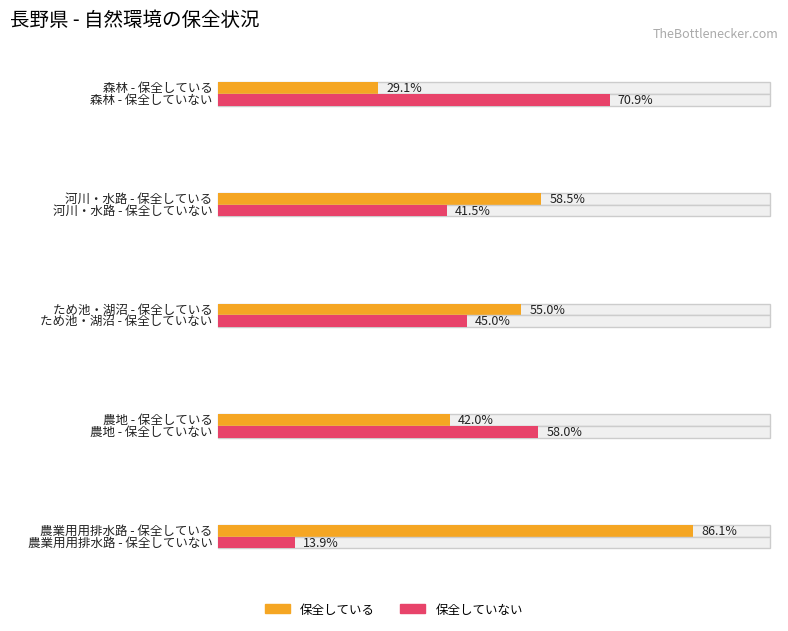

Is it true that 保全していない equals 937 at 農業用用排水路?

False